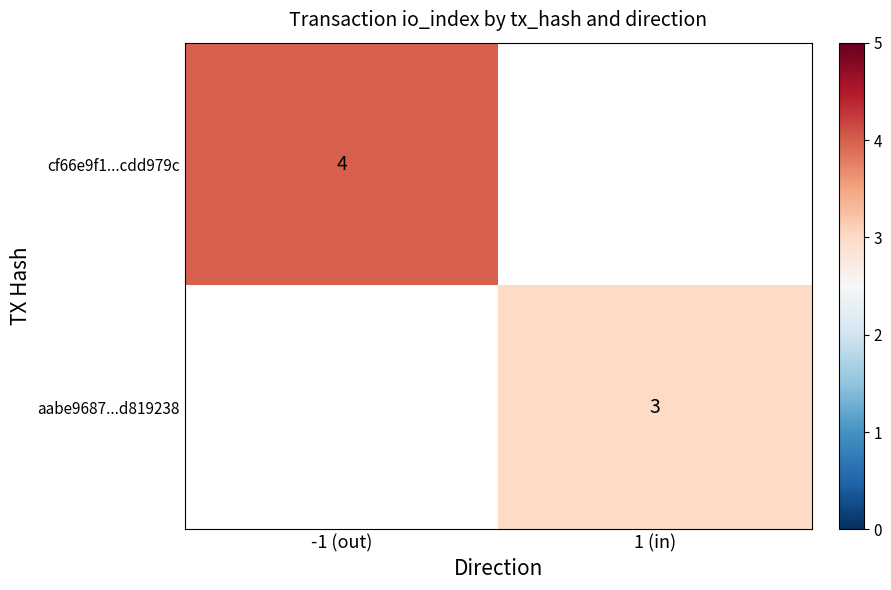

Between 1 (in) and -1 (out), which is larger?

-1 (out)